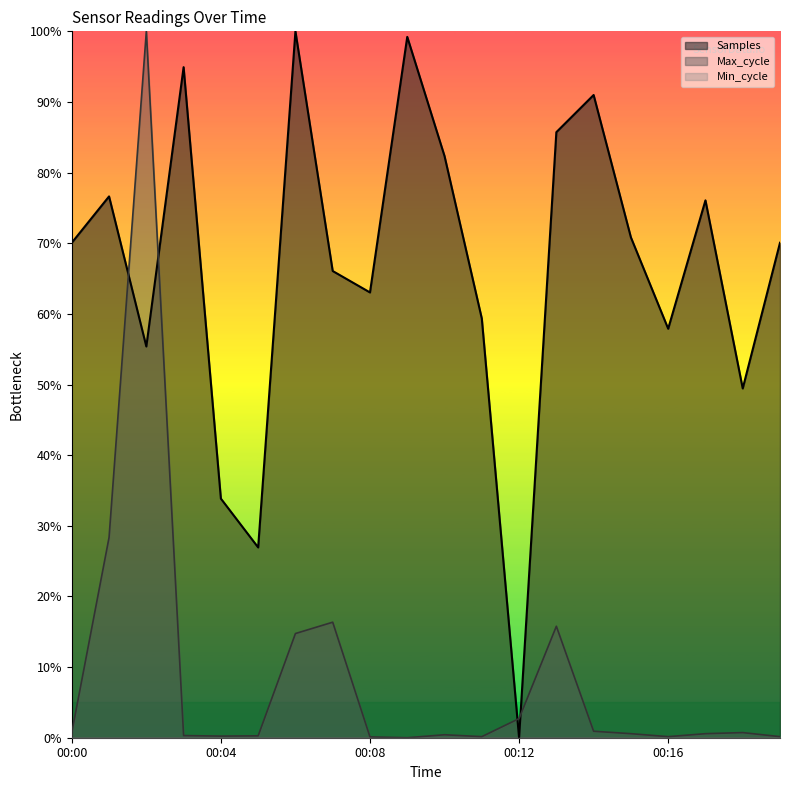

What is the sum of the Max_cycle values at 00:12 and 00:01?

31.1